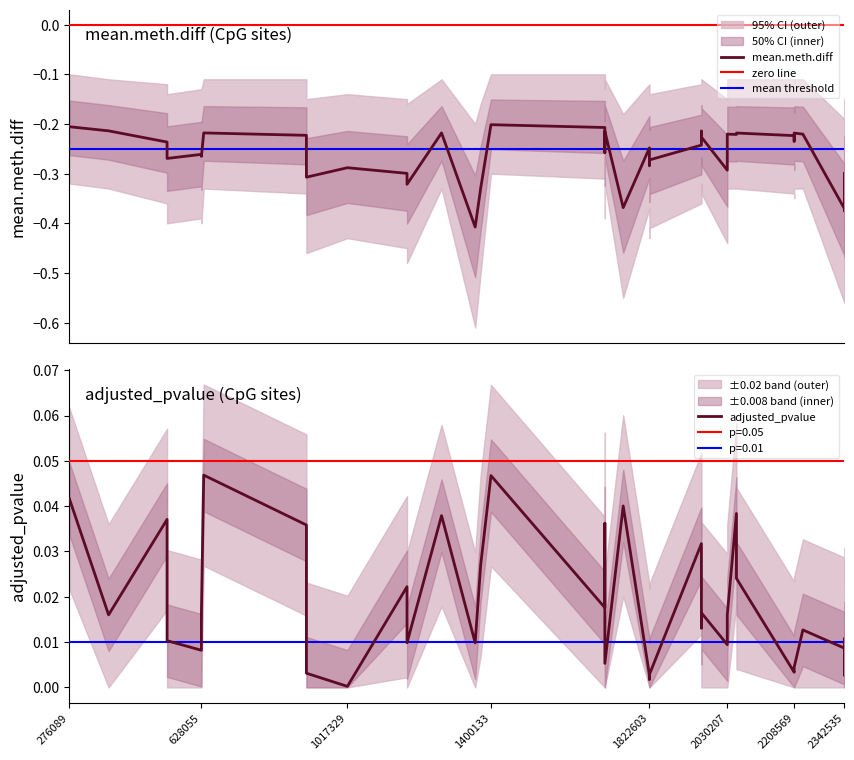

Reading left to right, what are all the values shown in this chart?

mean_meth_diff: 276089=-0.2	380543=-0.2	536511=-0.2	536513=-0.3	628053=-0.3	628055=-0.3	634257=-0.2	908013=-0.2	908015=-0.3	908017=-0.3	1017329=-0.3	1176303=-0.3	1176305=-0.3	1268347=-0.2	1358039=-0.4	1372647=-0.3	1400133=-0.2	1703791=-0.2	1703797=-0.3	1703799=-0.2	1752727=-0.4	1822603=-0.2	1822659=-0.3	1822661=-0.3	1961269=-0.2	1961273=-0.2	1961281=-0.2	2030207=-0.3	2030209=-0.2	2054643=-0.2	2054645=-0.2	2208567=-0.2	2208569=-0.2	2208571=-0.2	2231813=-0.2	2342529=-0.4	2342531=-0.4	2342533=-0.3	2342535=-0.3
upper_band: 276089=-0.1	380543=-0.1	536511=-0.1	536513=-0.1	628053=-0.1	628055=-0.1	634257=-0.1	908013=-0.1	908015=-0.1	908017=-0.1	1017329=-0.1	1176303=-0.1	1176305=-0.2	1268347=-0.1	1358039=-0.2	1372647=-0.2	1400133=-0.1	1703791=-0.1	1703797=-0.1	1703799=-0.1	1752727=-0.2	1822603=-0.1	1822659=-0.1	1822661=-0.1	1961269=-0.1	1961273=-0.1	1961281=-0.1	2030207=-0.1	2030209=-0.1	2054643=-0.1	2054645=-0.1	2208567=-0.1	2208569=-0.1	2208571=-0.1	2231813=-0.1	2342529=-0.2	2342531=-0.2	2342533=-0.1	2342535=-0.2
lower_band: 276089=-0.3	380543=-0.3	536511=-0.4	536513=-0.4	628053=-0.4	628055=-0.4	634257=-0.3	908013=-0.3	908015=-0.4	908017=-0.5	1017329=-0.4	1176303=-0.5	1176305=-0.5	1268347=-0.3	1358039=-0.6	1372647=-0.5	1400133=-0.3	1703791=-0.3	1703797=-0.4	1703799=-0.3	1752727=-0.6	1822603=-0.4	1822659=-0.4	1822661=-0.4	1961269=-0.4	1961273=-0.3	1961281=-0.3	2030207=-0.4	2030209=-0.3	2054643=-0.3	2054645=-0.3	2208567=-0.3	2208569=-0.3	2208571=-0.3	2231813=-0.3	2342529=-0.6	2342531=-0.6	2342533=-0.5	2342535=-0.5
adjusted_pvalue: 276089=0.0	380543=0.0	536511=0.0	536513=0.0	628053=0.0	628055=0.0	634257=0.0	908013=0.0	908015=0.0	908017=0.0	1017329=0.0	1176303=0.0	1176305=0.0	1268347=0.0	1358039=0.0	1372647=0.0	1400133=0.0	1703791=0.0	1703797=0.0	1703799=0.0	1752727=0.0	1822603=0.0	1822659=0.0	1822661=0.0	1961269=0.0	1961273=0.0	1961281=0.0	2030207=0.0	2030209=0.0	2054643=0.0	2054645=0.0	2208567=0.0	2208569=0.0	2208571=0.0	2231813=0.0	2342529=0.0	2342531=0.0	2342533=0.0	2342535=0.0
pvalue_upper: 276089=0.1	380543=0.1	536511=0.1	536513=0.1	628053=0.1	628055=0.1	634257=0.1	908013=0.1	908015=0.1	908017=0.1	1017329=0.1	1176303=0.1	1176305=0.1	1268347=0.1	1358039=0.1	1372647=0.1	1400133=0.1	1703791=0.1	1703797=0.1	1703799=0.1	1752727=0.1	1822603=0.1	1822659=0.1	1822661=0.1	1961269=0.1	1961273=0.1	1961281=0.1	2030207=0.1	2030209=0.1	2054643=0.1	2054645=0.1	2208567=0.1	2208569=0.1	2208571=0.1	2231813=0.1	2342529=0.1	2342531=0.1	2342533=0.1	2342535=0.1
pvalue_lower: 276089=0.0	380543=0.0	536511=0.0	536513=0.0	628053=0.0	628055=0.0	634257=0.0	908013=0.0	908015=0.0	908017=0.0	1017329=0.0	1176303=0.0	1176305=0.0	1268347=0.0	1358039=0.0	1372647=0.0	1400133=0.0	1703791=0.0	1703797=0.0	1703799=0.0	1752727=0.0	1822603=0.0	1822659=0.0	1822661=0.0	1961269=0.0	1961273=0.0	1961281=0.0	2030207=0.0	2030209=0.0	2054643=0.0	2054645=0.0	2208567=0.0	2208569=0.0	2208571=0.0	2231813=0.0	2342529=0.0	2342531=0.0	2342533=0.0	2342535=0.0